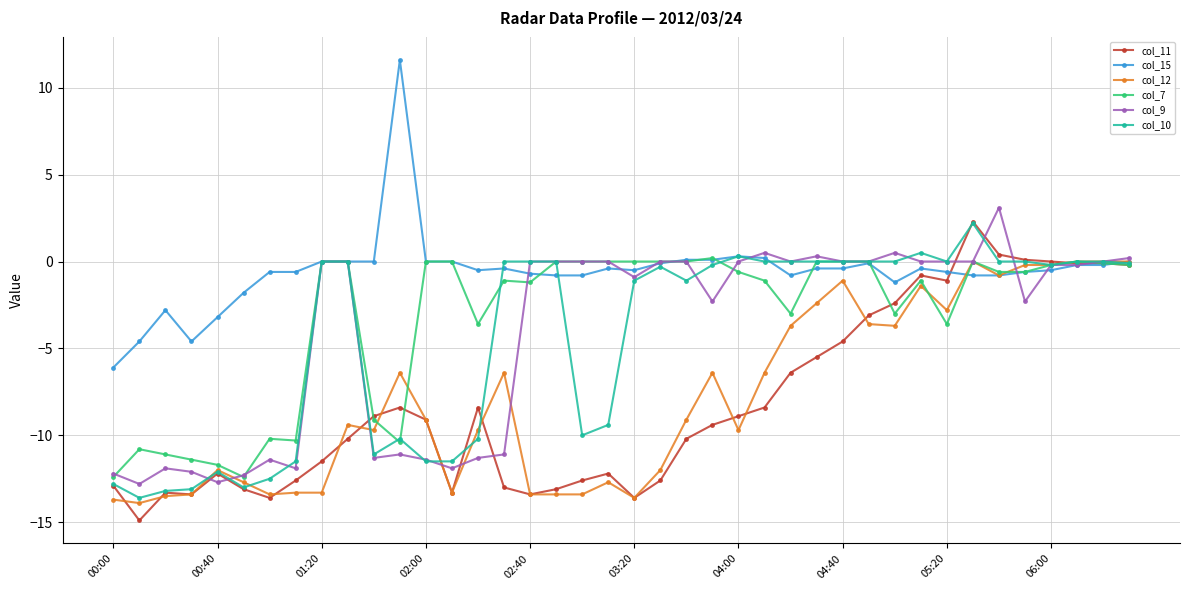

What is the value of the col_9 point at the 4th from the left?

-12.1